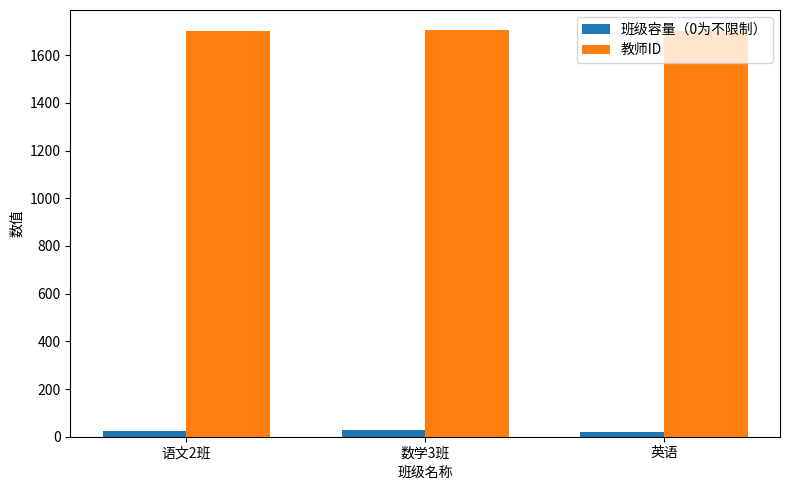

What is the sum of all 教师ID values?

5108